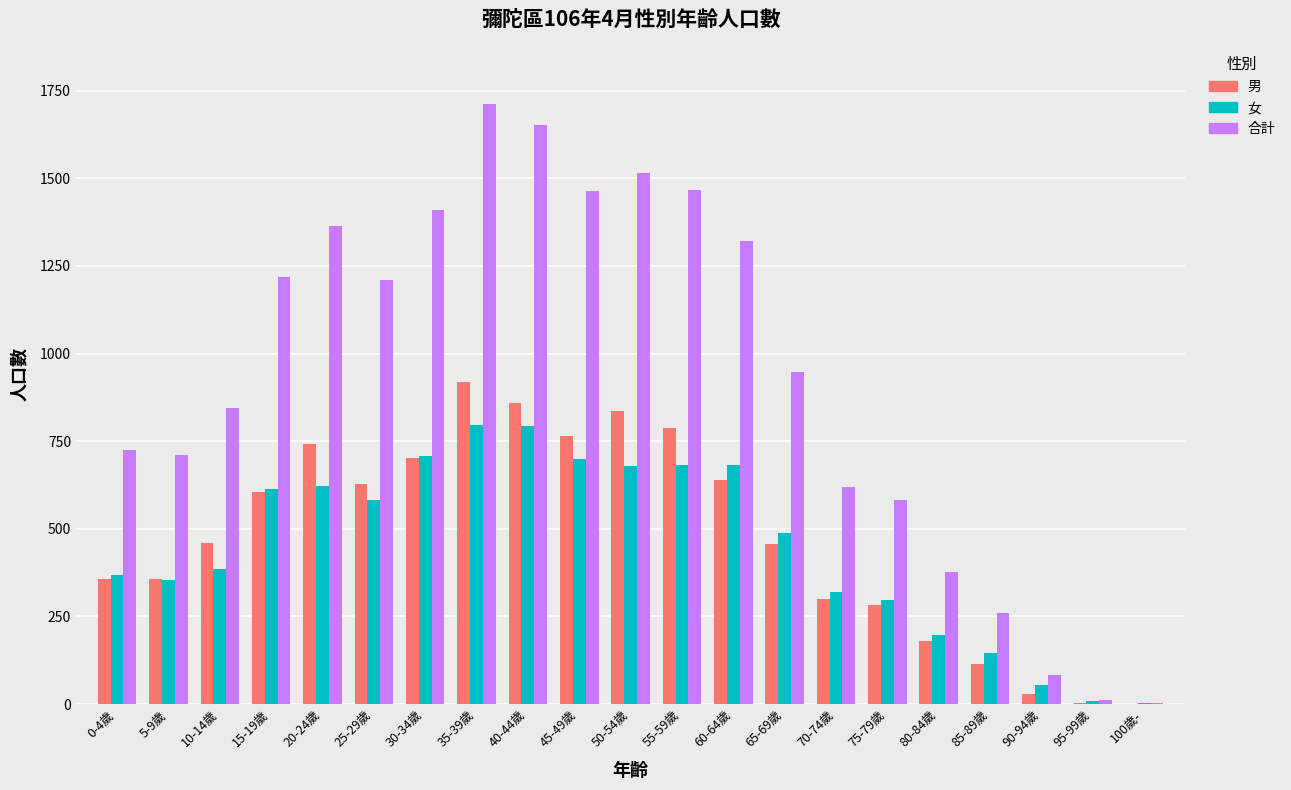

Is it true that 合計 equals 377 at 80-84歲?

True